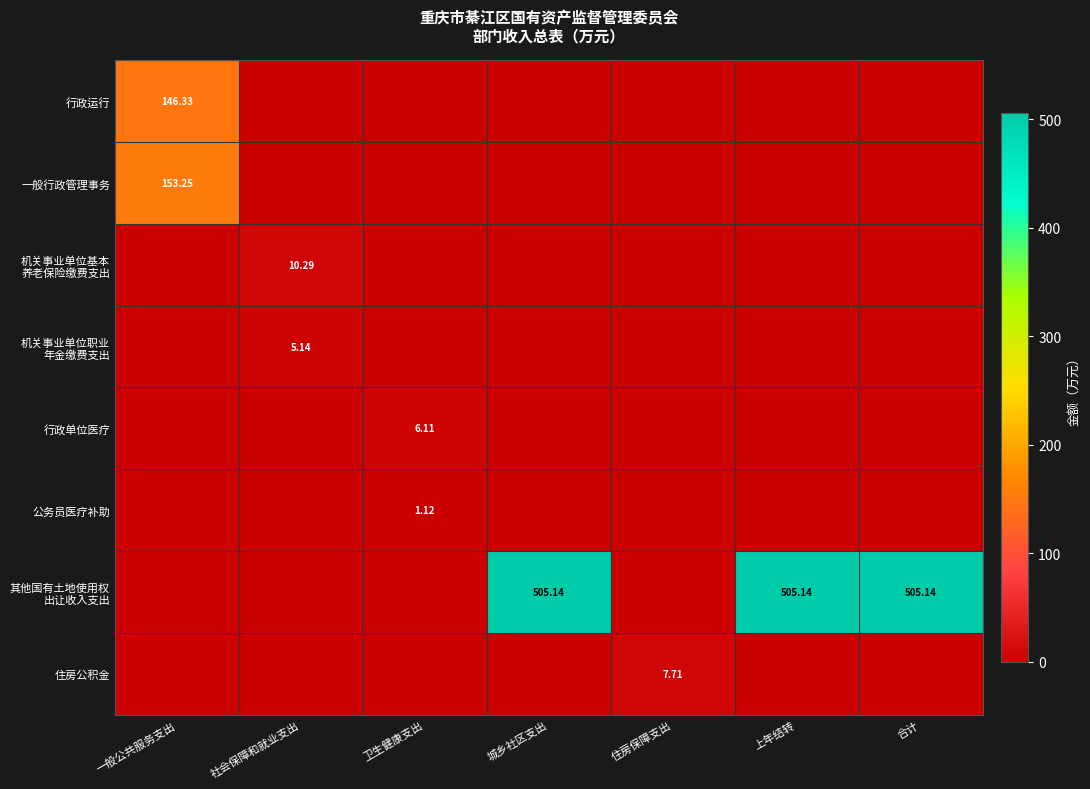

What is the sum of all 其他国有土地使用权 出让收入支出 values?

1515.4